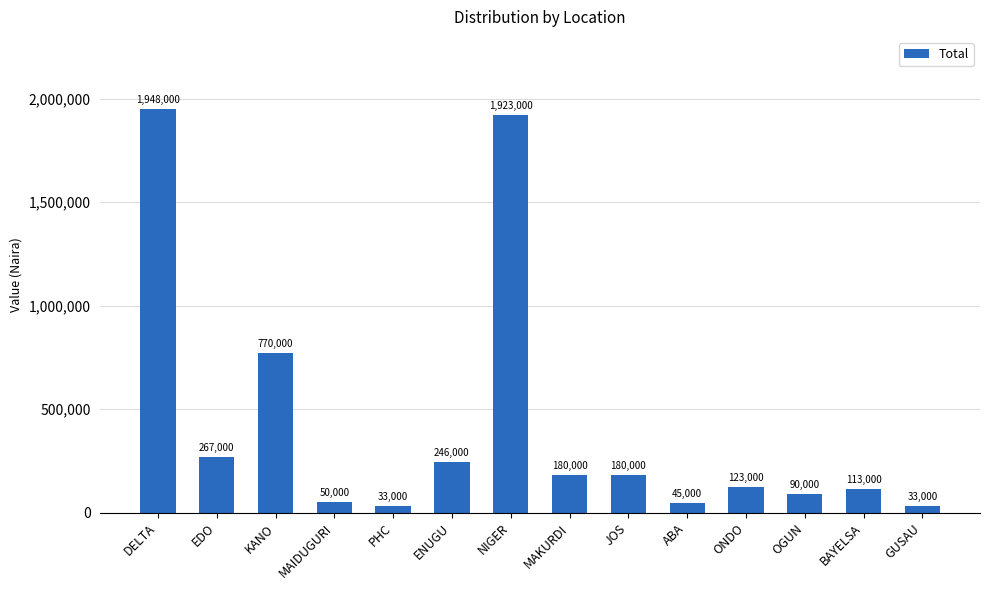

At which category does the chart reach its peak across all series?

DELTA